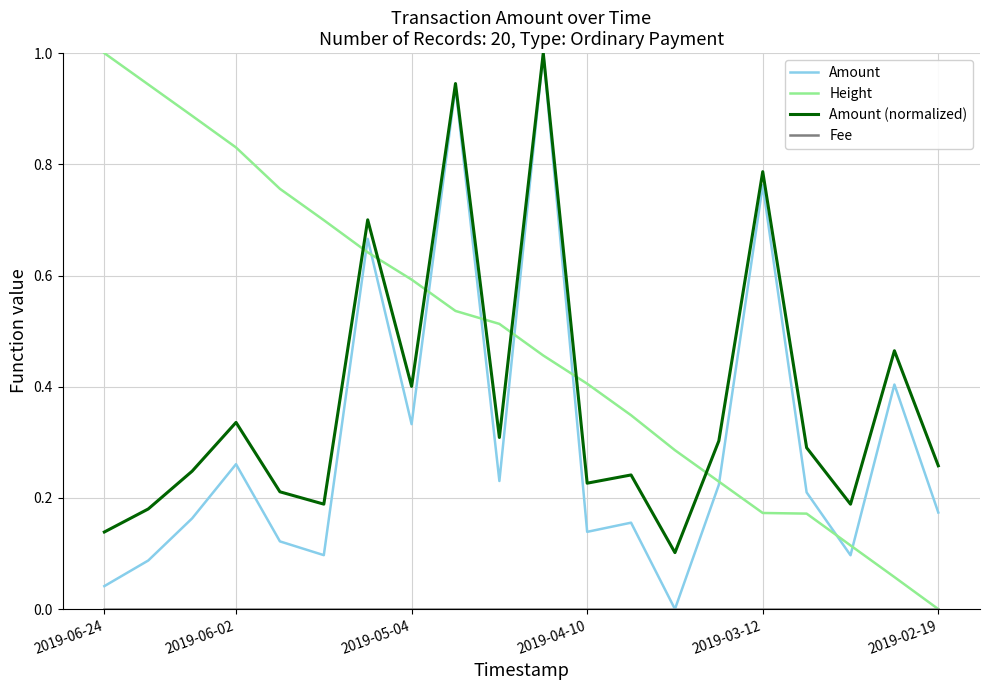

What is the highest value of the Amount series?

1.0